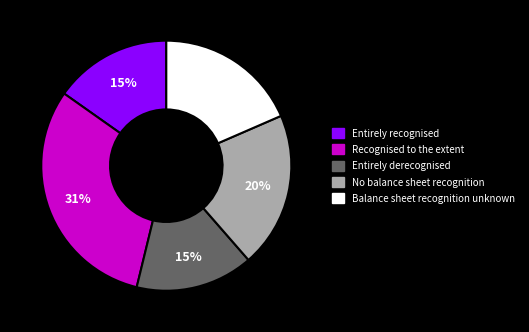

Is there a majority slice in this chart?

No